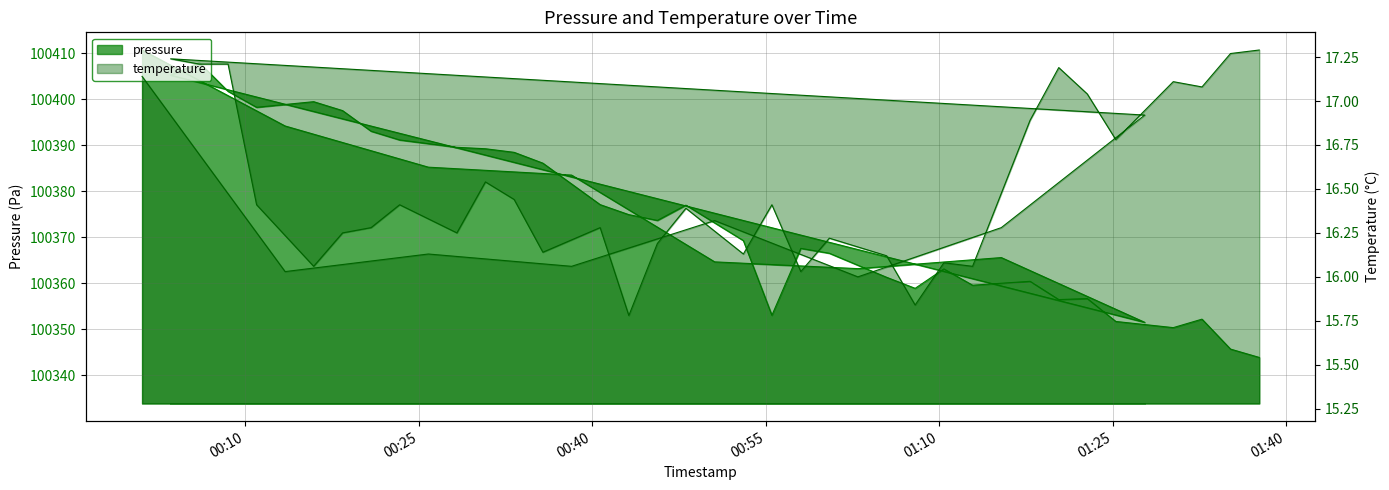

True or false: temperature has more than 2 interior local peaks.

True